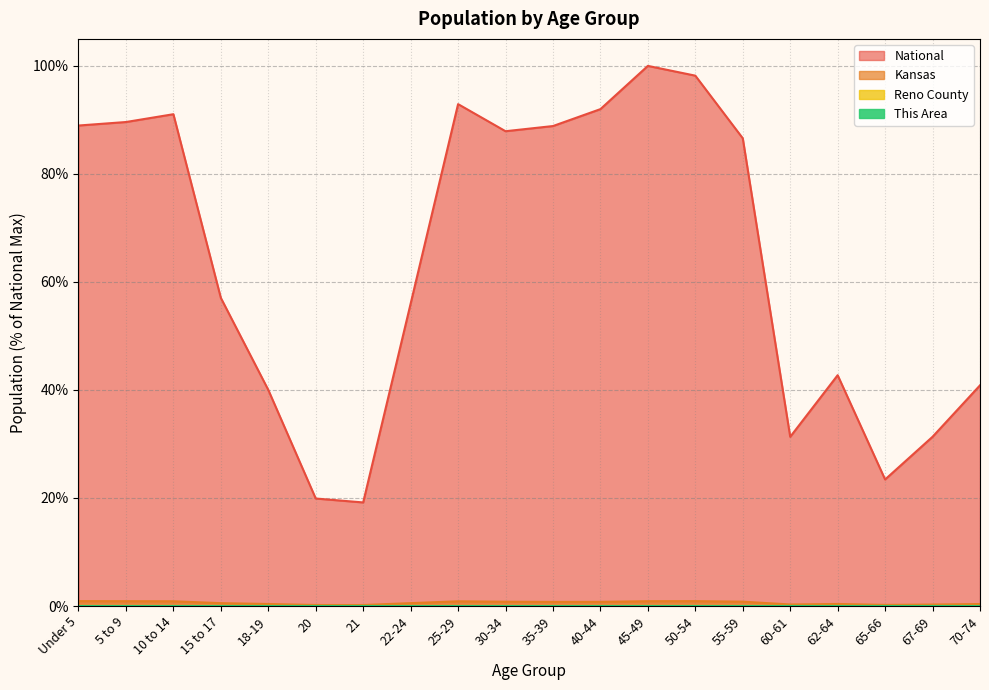

In Reno County, how many points are higher than both neighbors (excluding endpoints)?

4